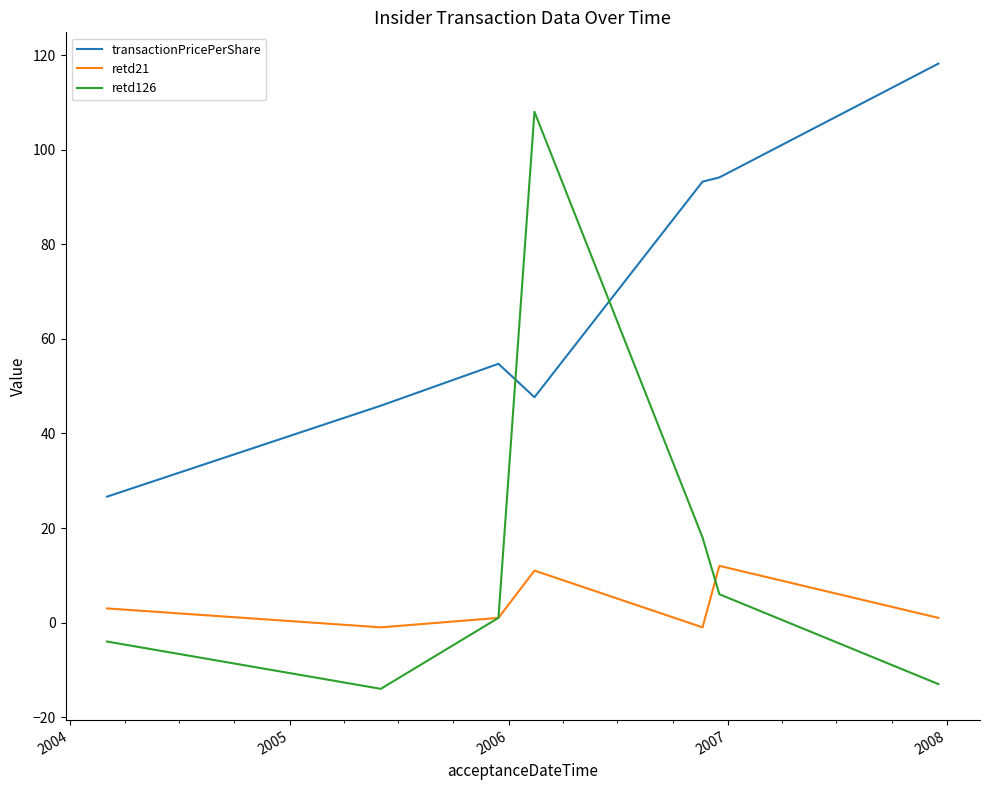

Which series has the widest spread of values?

retd126